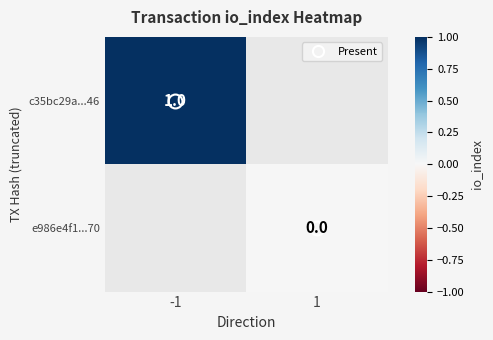

Is the value of c35bc29a...46 at -1 greater than the value of e986e4f1...70 at -1?

No